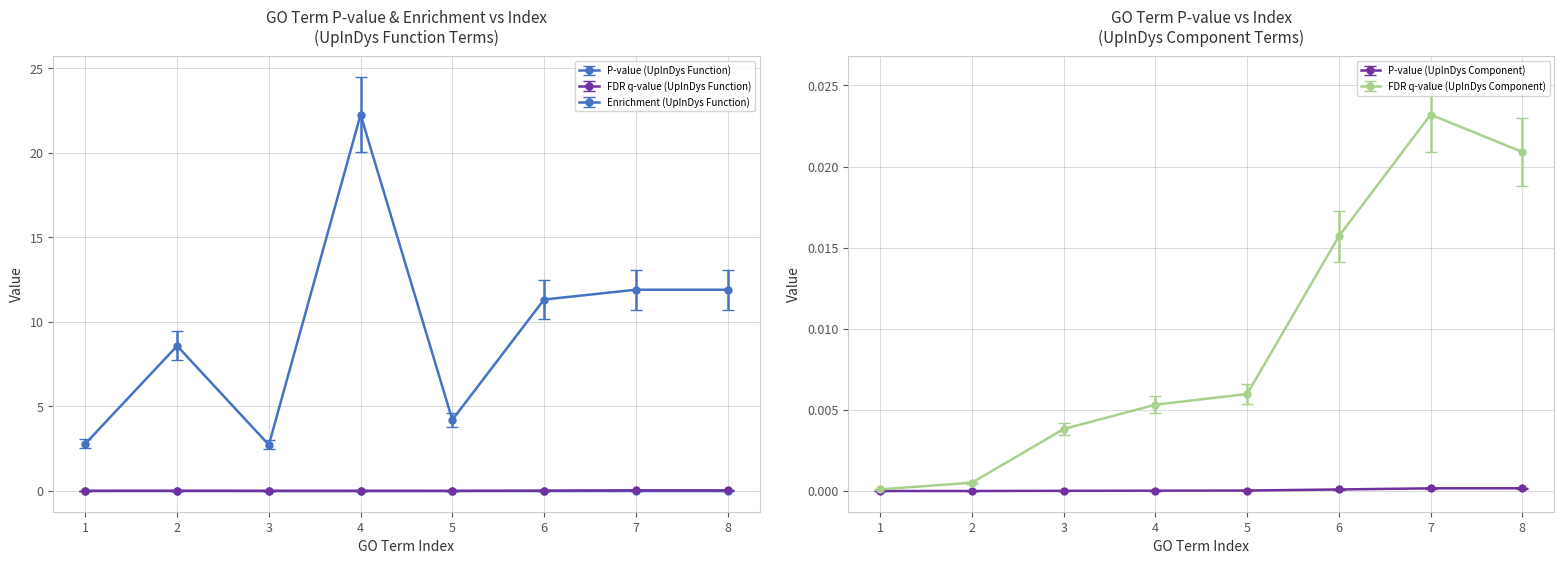

Rank the series at 7 from lowest to highest value.

P-value (UpInDys Function), P-value (UpInDys Component), FDR q-value (UpInDys Component), FDR q-value (UpInDys Function), Enrichment (UpInDys Function)